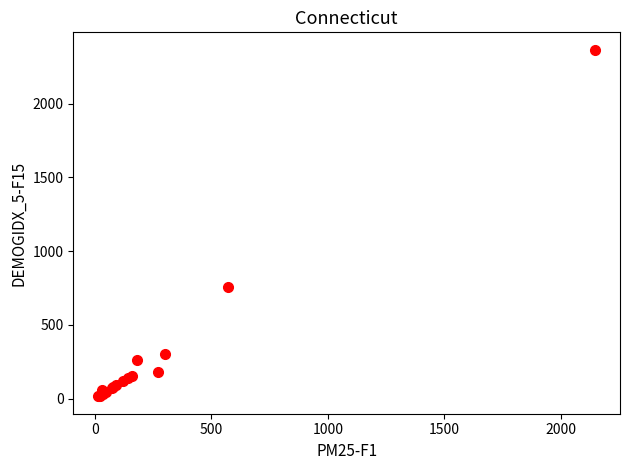

What Y value in the scatter plot is closest to 1191?

760.0